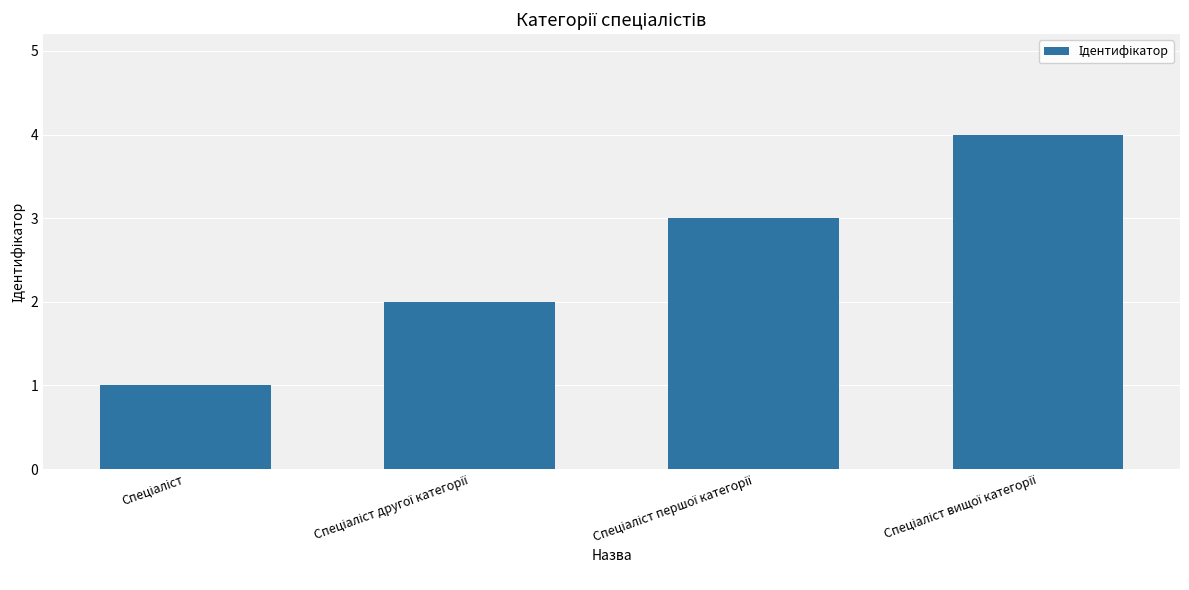

What is the sum of all values?

10